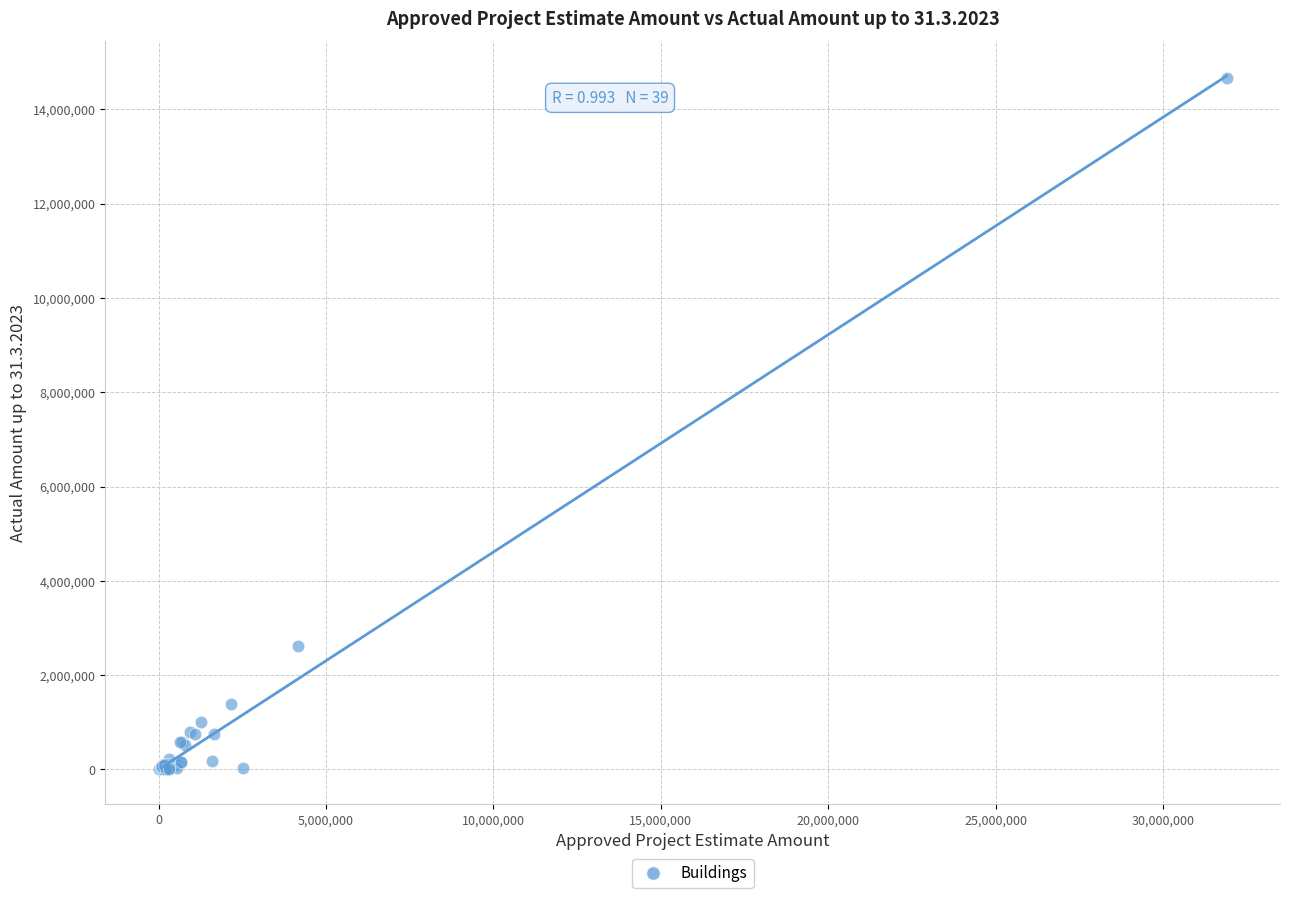

What Y value in the scatter plot is closest to 7337499?

2624667